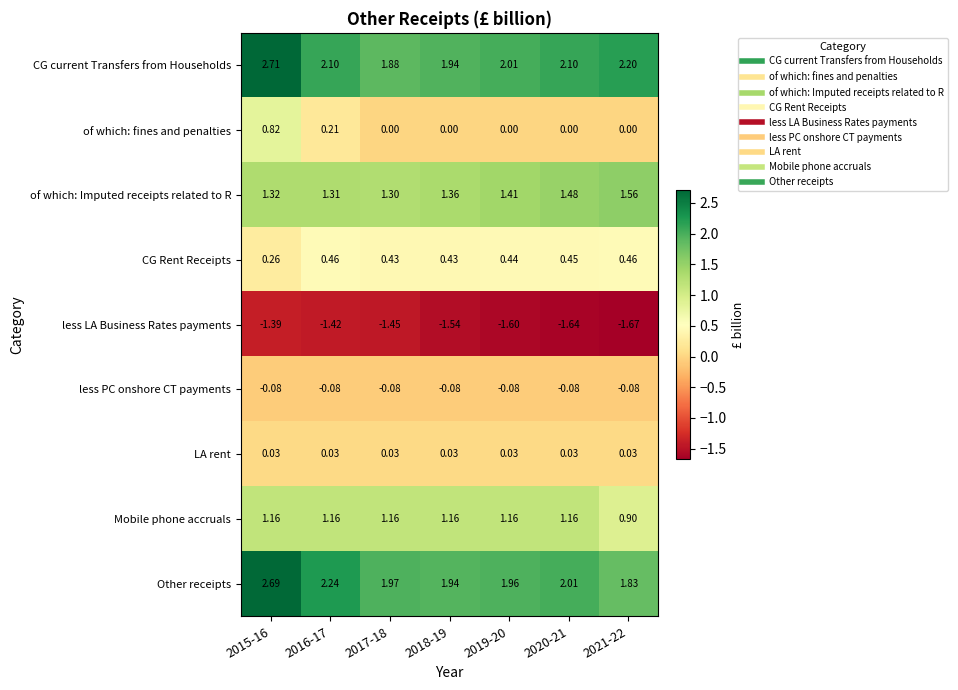

How many distinct data groups are displayed?

9